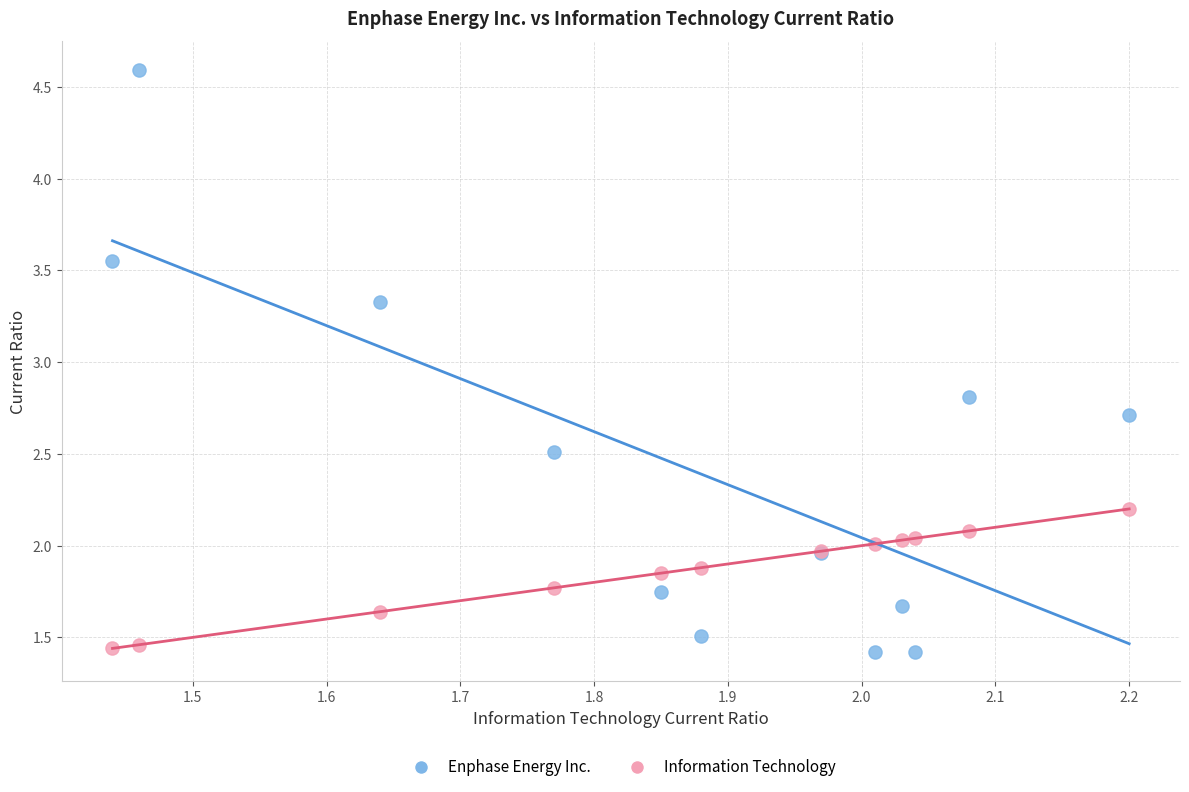

Which series has the largest Y range (max minus min)?

Enphase Energy Inc.